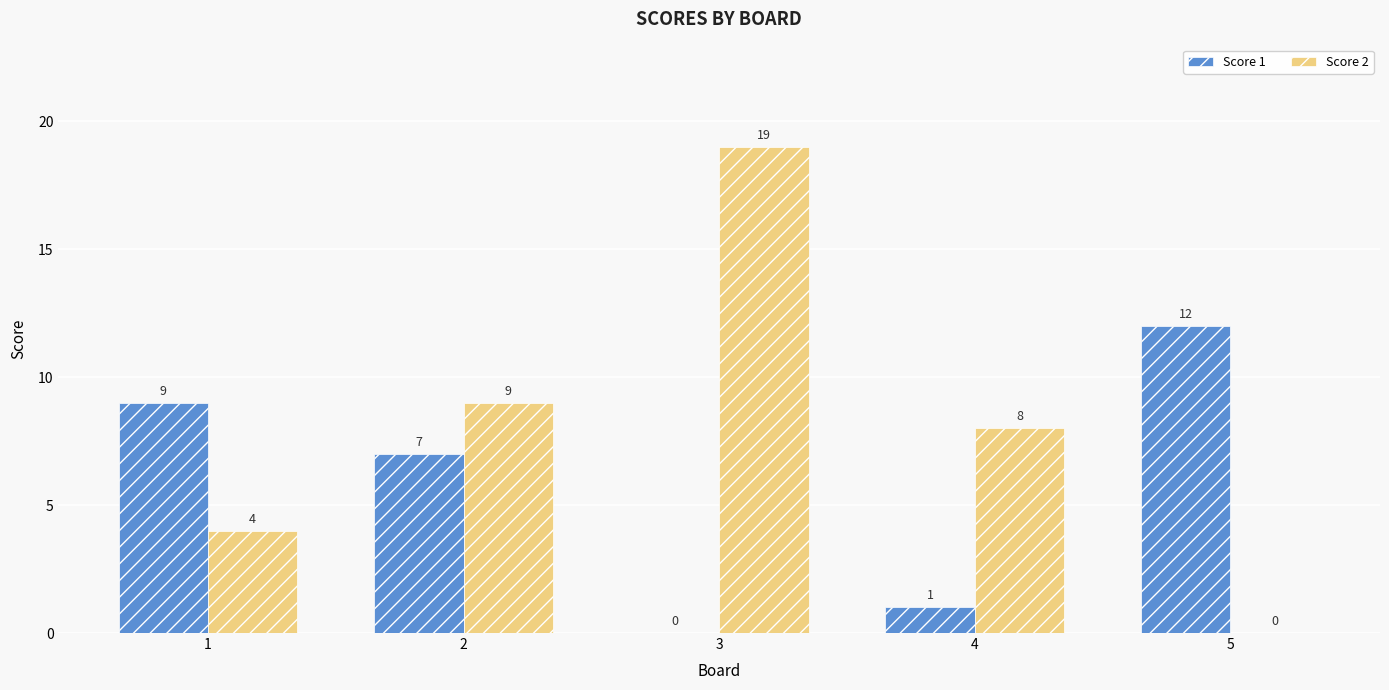

How many values in Score 2 are above zero?

4